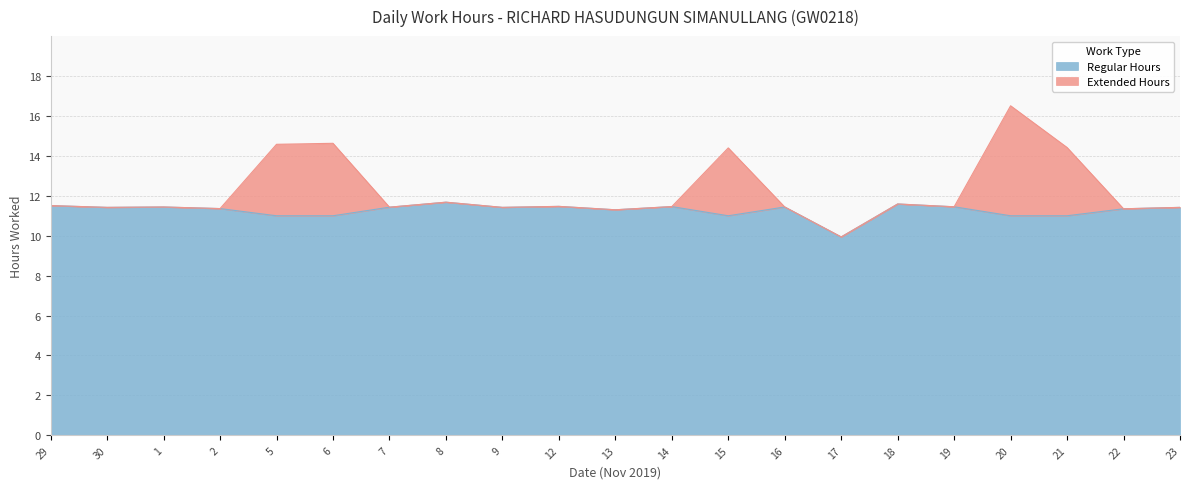

Reading left to right, what are all the values shown in this chart?

11.5	11.4	11.4	11.4	11.0	11.0	11.4	11.7	11.4	11.5	11.3	11.5	11.0	11.4	9.9	11.6	11.4	11.0	11.0	11.3	11.4